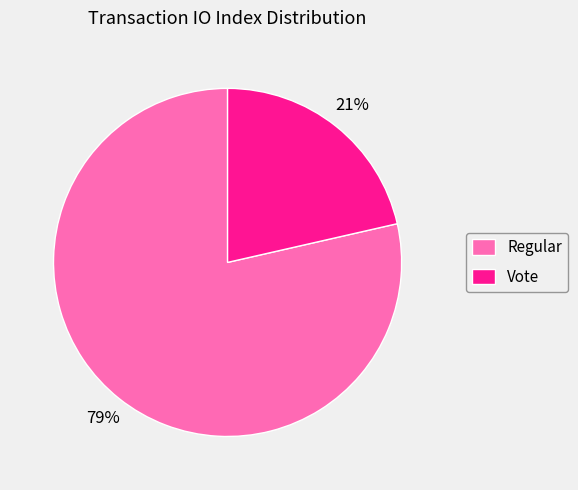

What is the smallest slice in the pie chart?

Vote